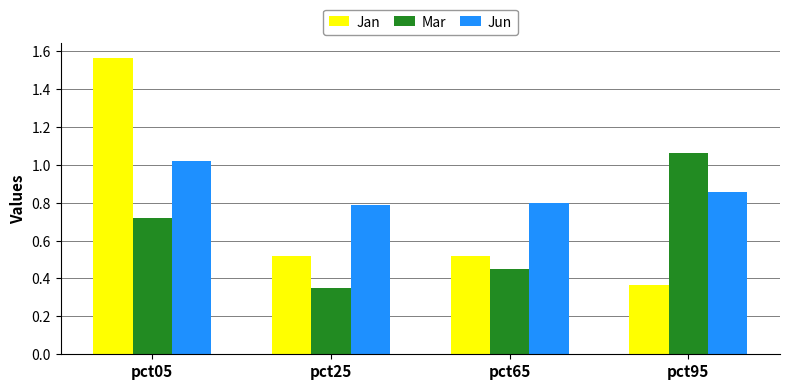

What are all the series names shown in the legend?

Jan, Mar, Jun